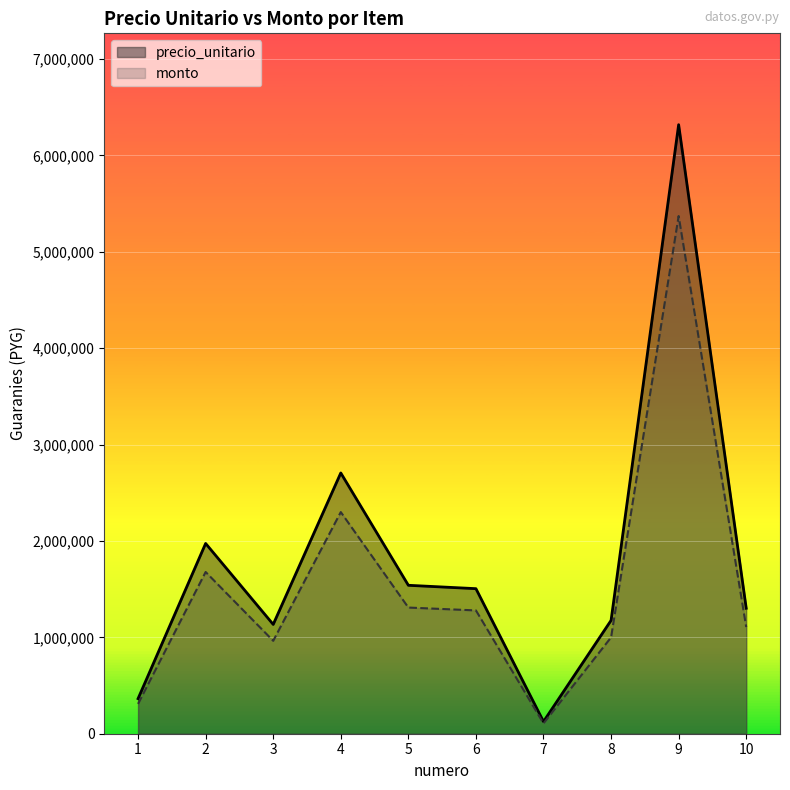

How many interior local peaks does the precio_unitario series have?

3